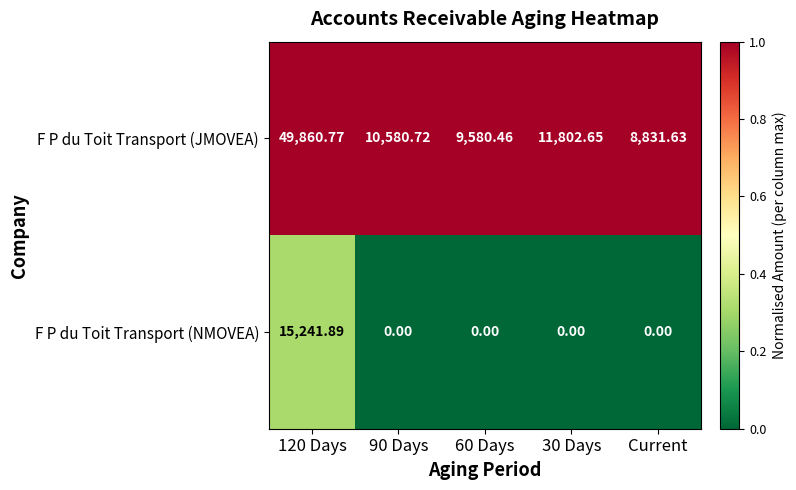

Which series has the widest spread of values?

F P du Toit Transport (JMOVEA)